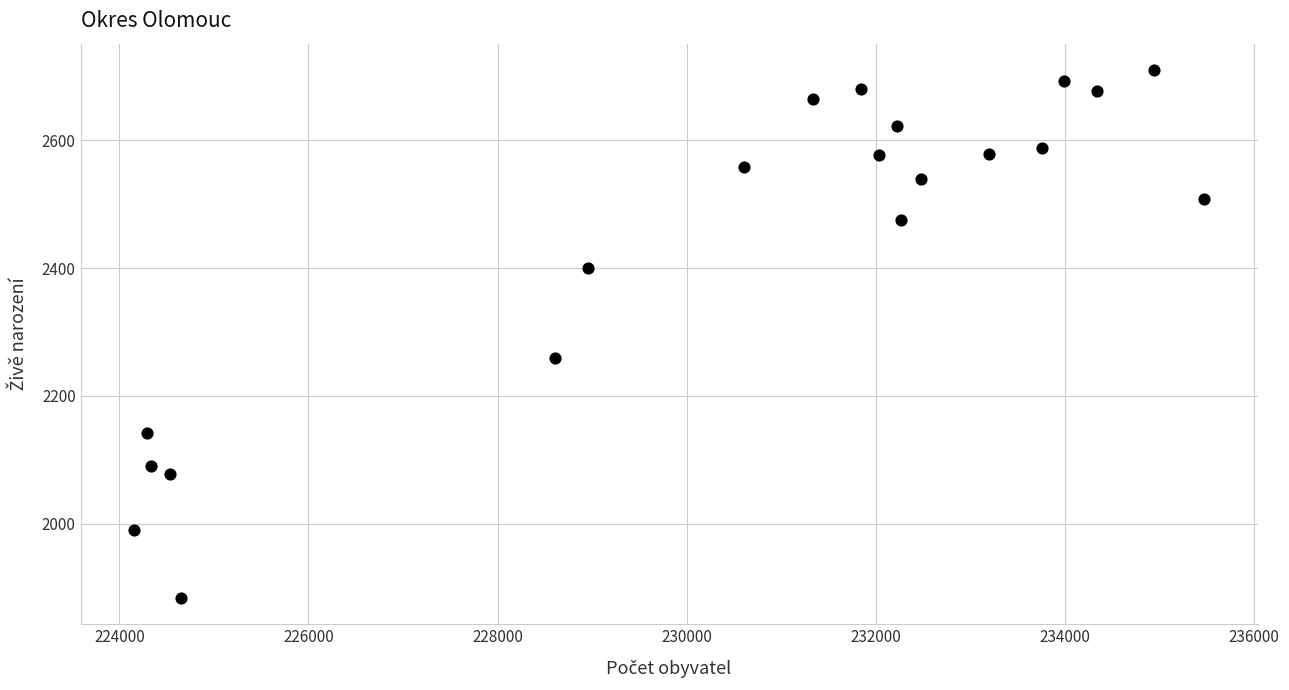

What is the range of X values (max minus min)?

11316